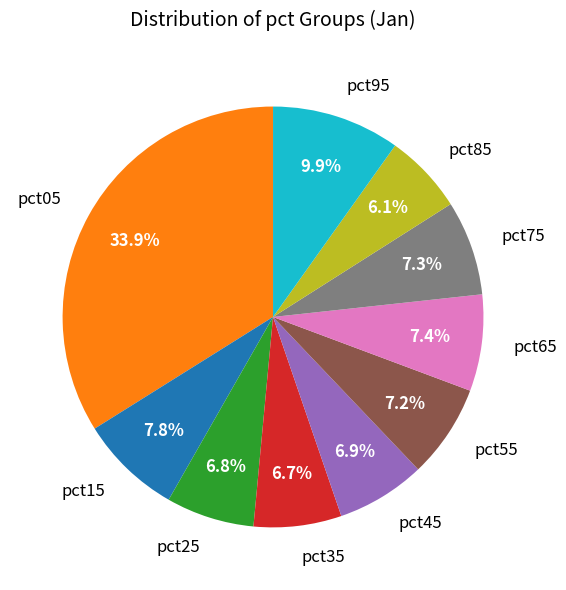

To the nearest percent, what is the difference between the largest and smallest slice percentages?

28%